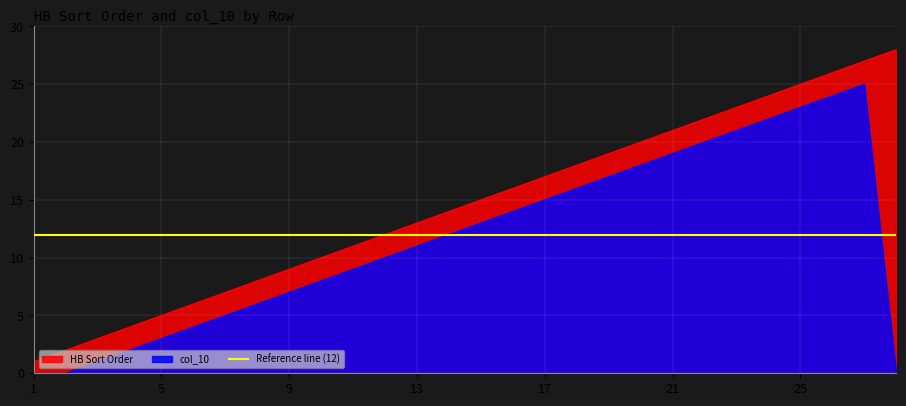

Between 2 and 26, which series saw the biggest shift?

HB Sort Order